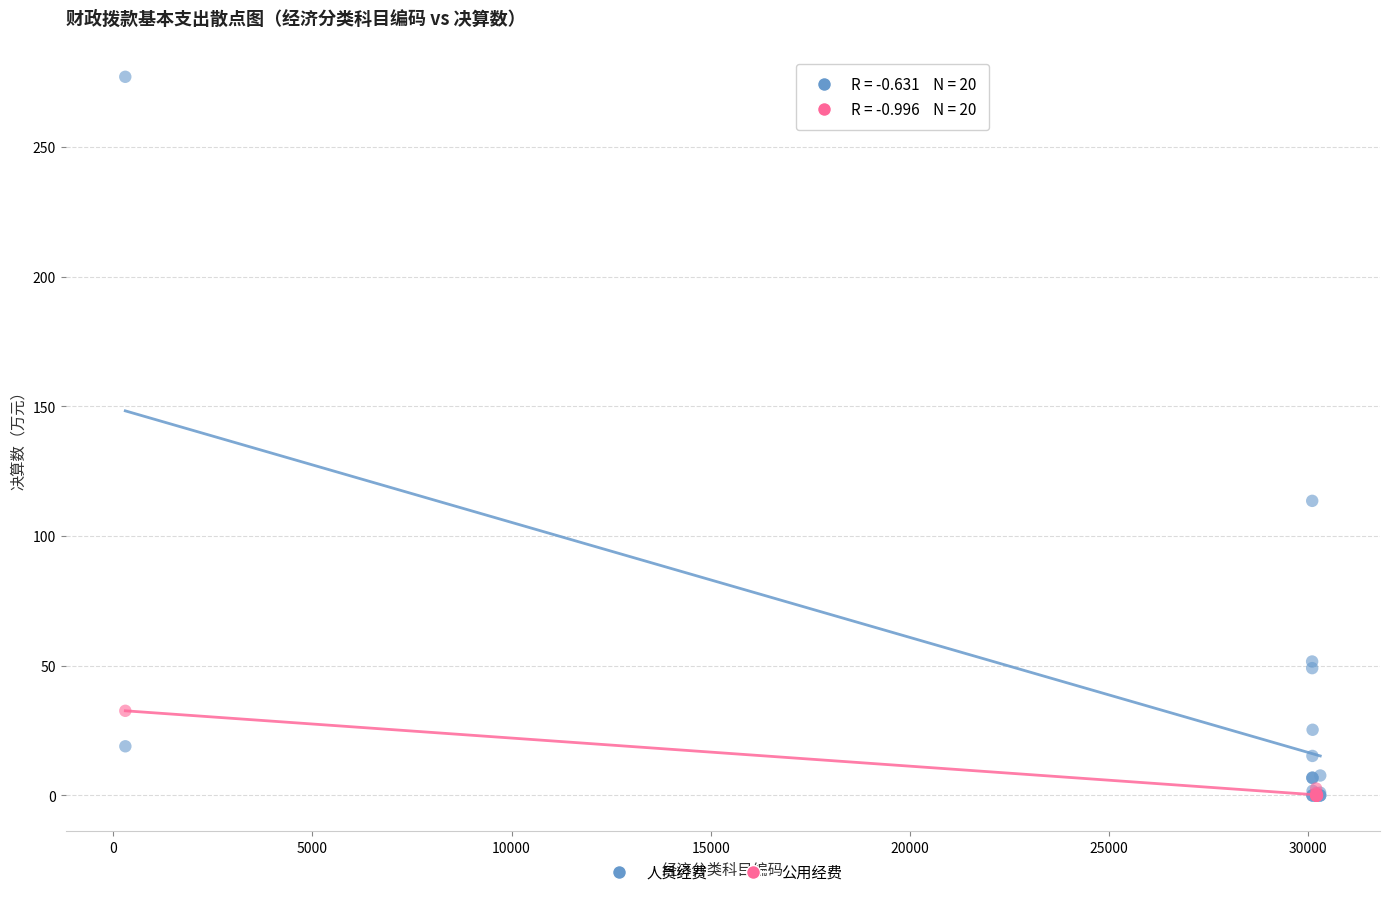

Which series reaches the maximum Y coordinate?

人员经费